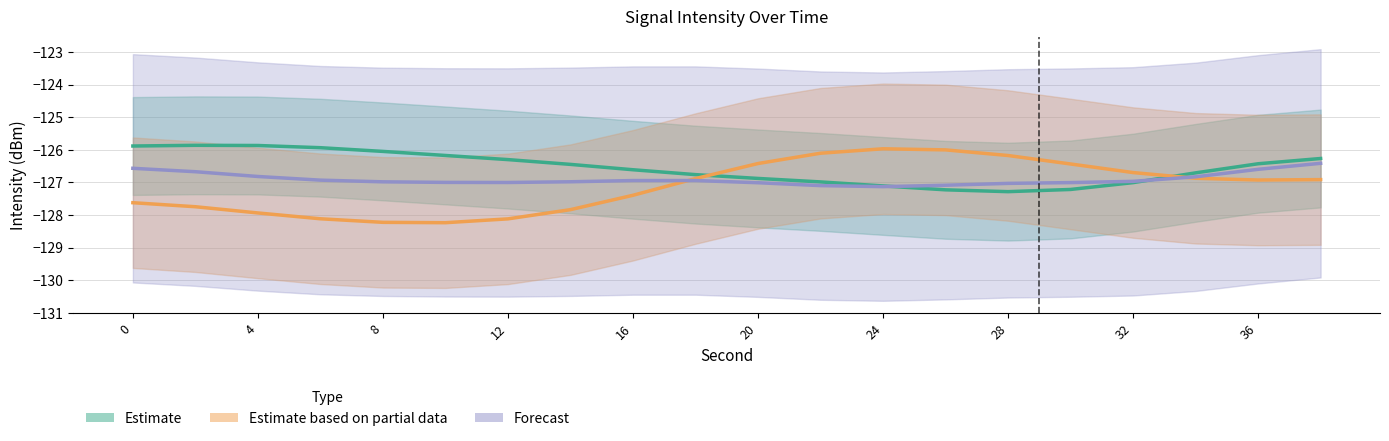

How many interior local valleys does the Forecast series have?

2